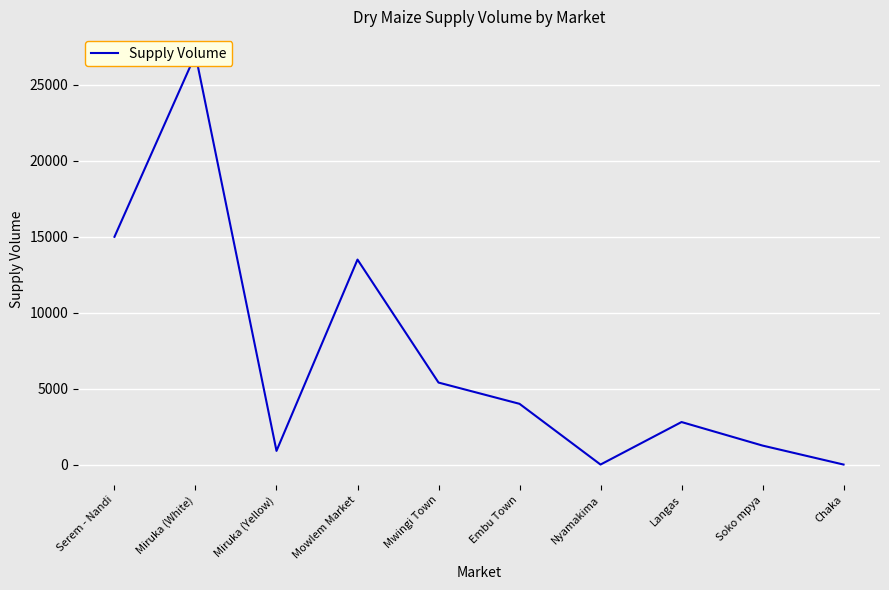

The value at Chaka is 18135. True or false?

False